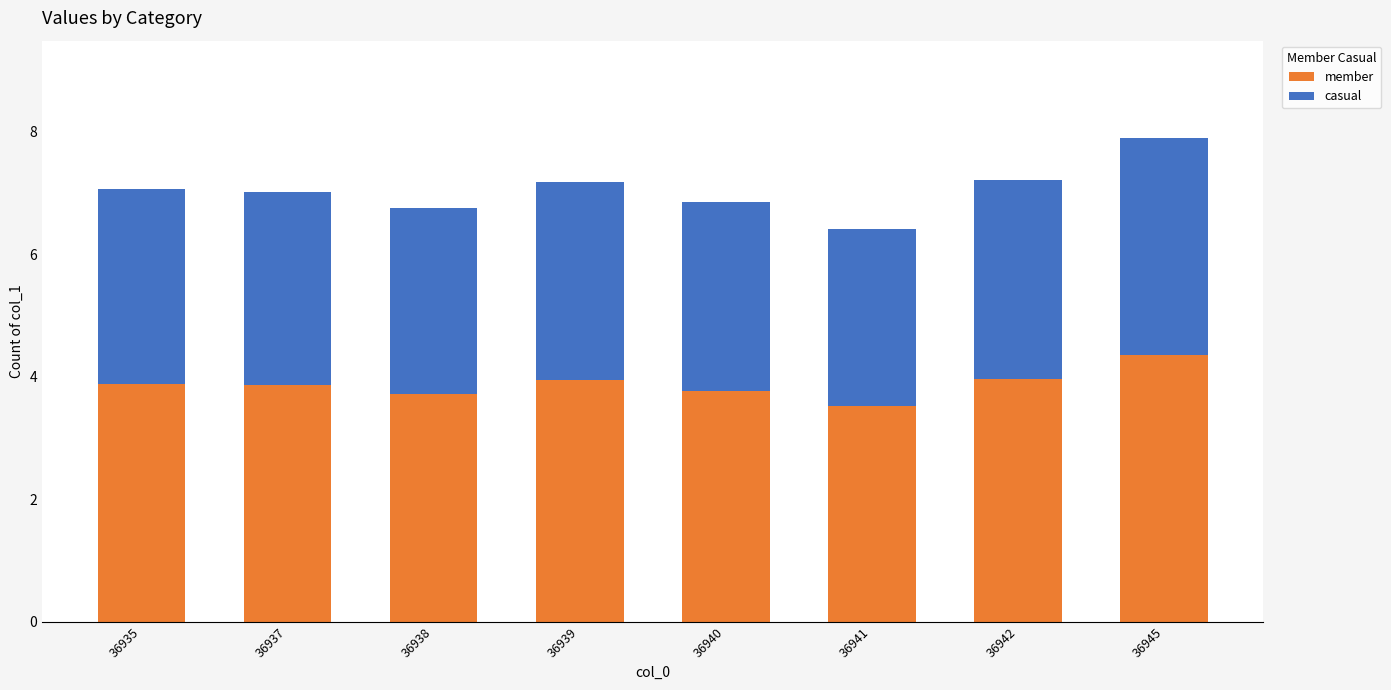

True or false: member has a value of 3.5 at 36941.

True